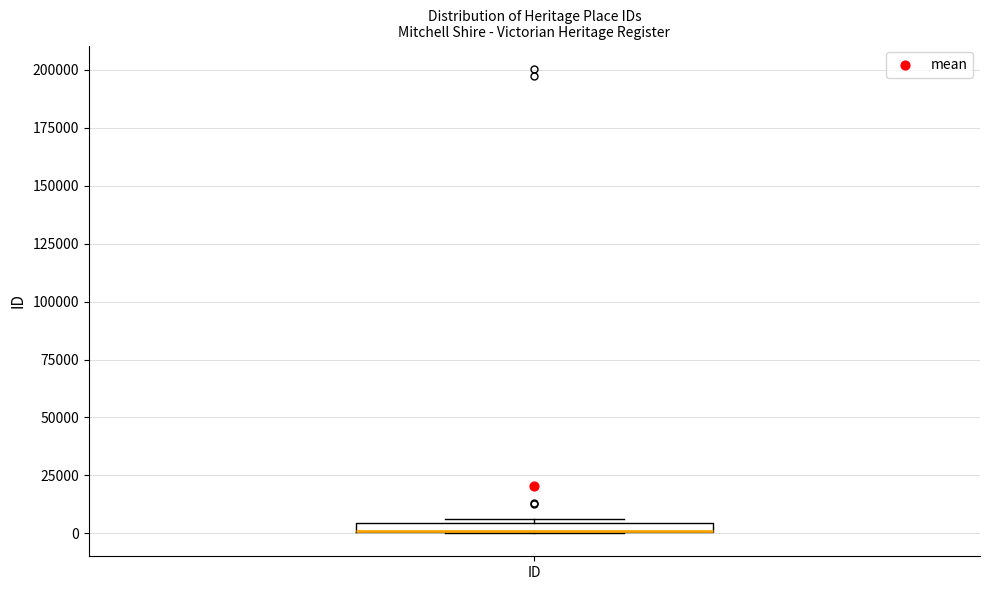

Where is the lower edge of the box for ID on the y-axis? The values are not printed on the chart, so give them approximately, as read against the axis.

0